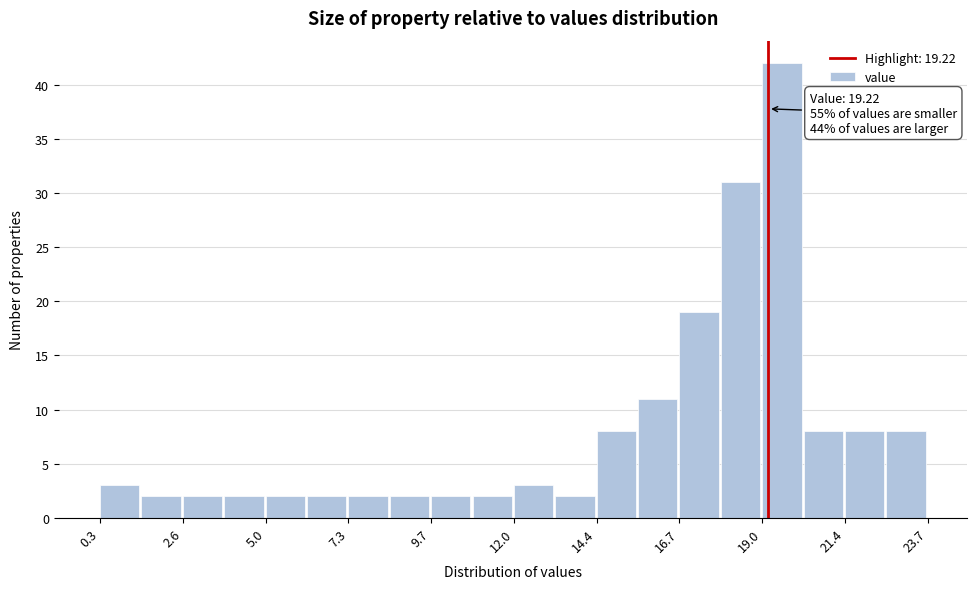

Around what value on the x-axis is the tallest bar? Give the approximate position of its centre, as read against the axis.

19.5